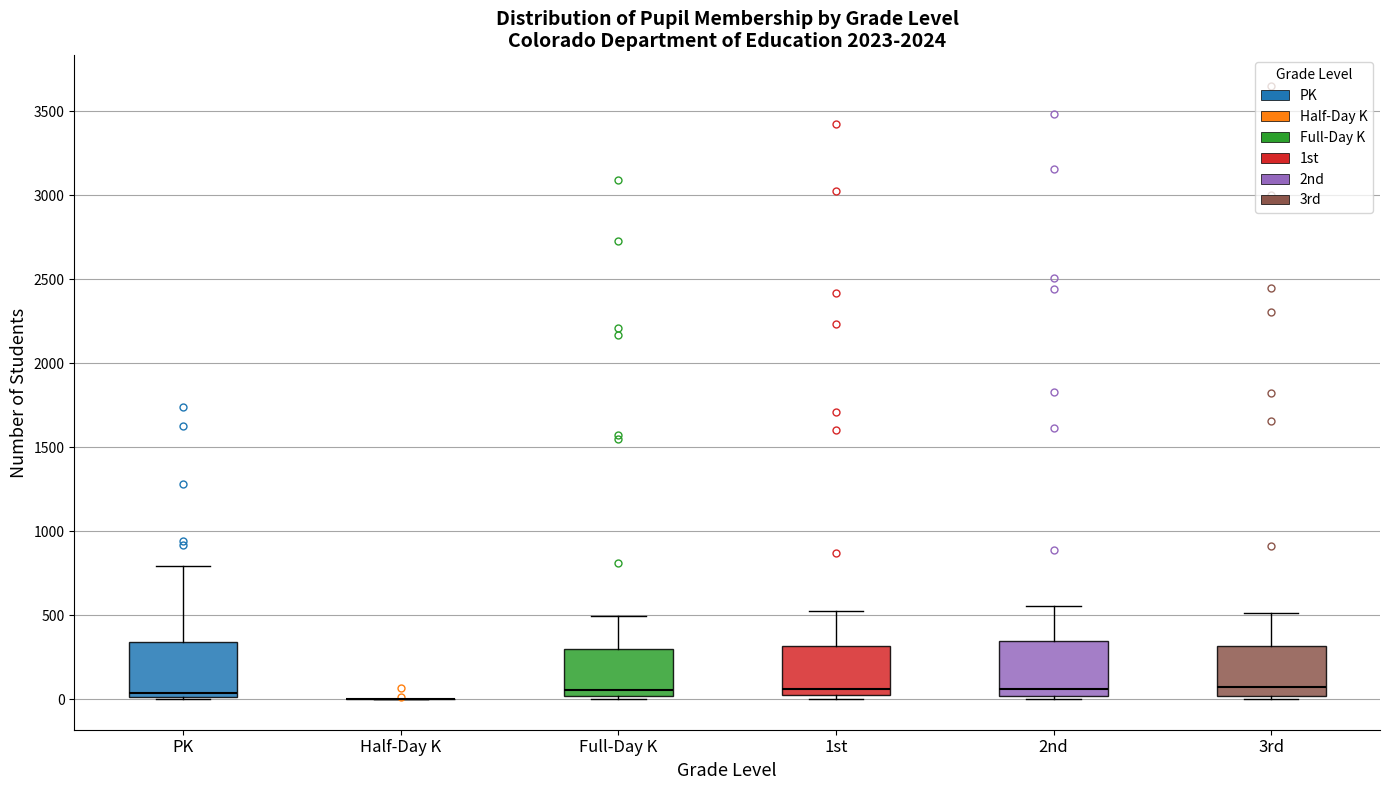

Where does the median line of the box for PK sit on the y-axis? The values are not printed on the chart, so give them approximately, as read against the axis.

50